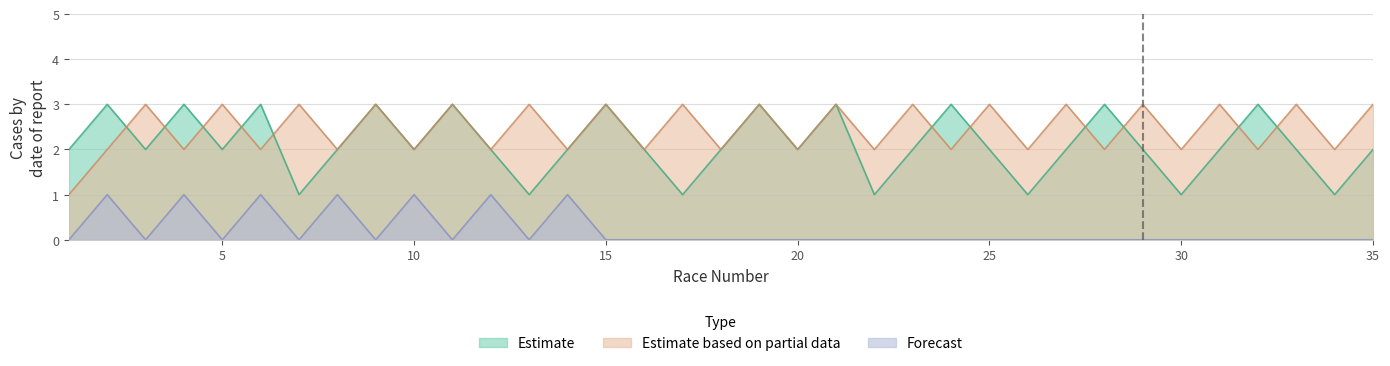

True or false: Estimate and Forecast intersect in this chart.

False